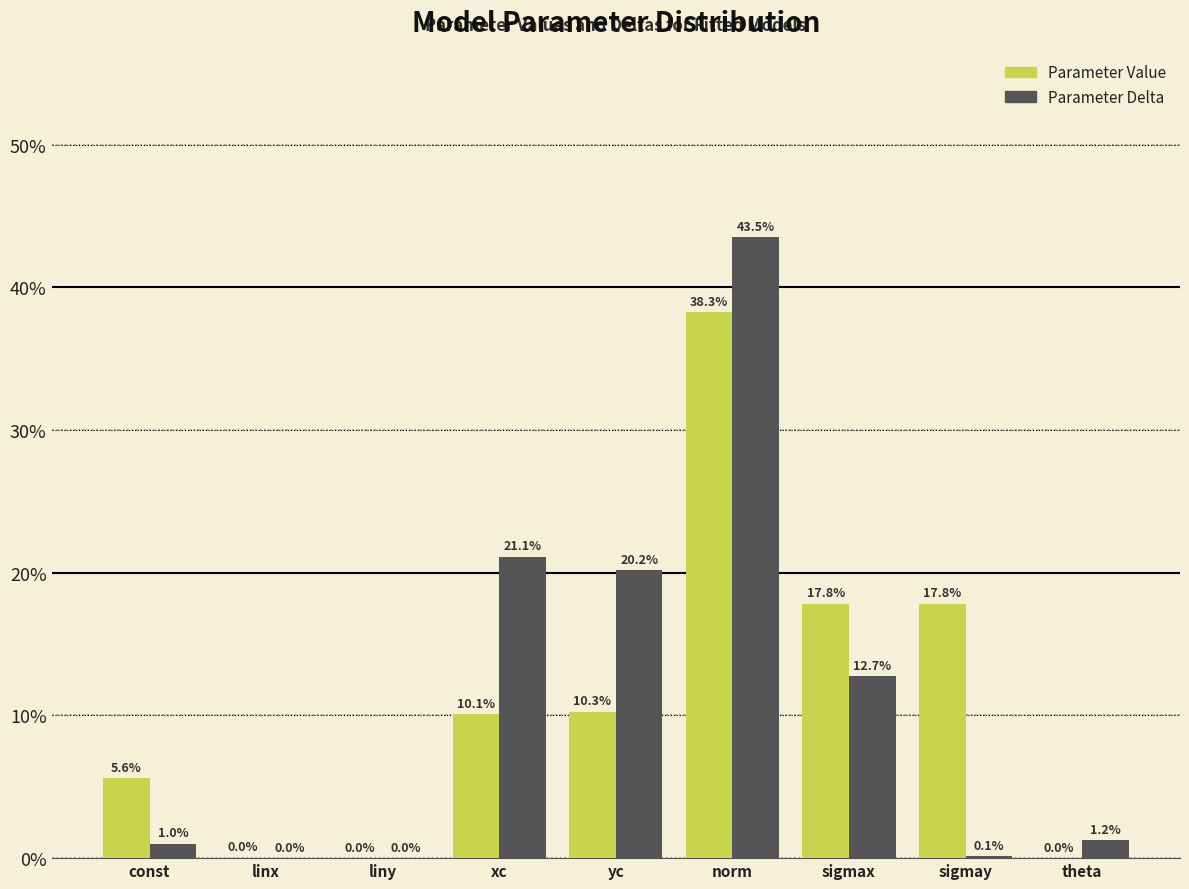

Is the value of Parameter Value at linx greater than the value of Parameter Delta at sigmay?

No